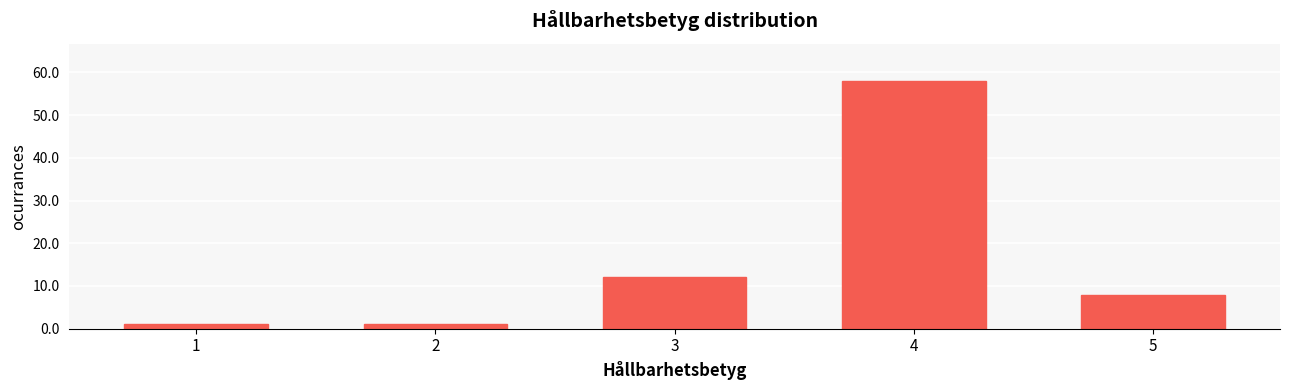

Reading left to right, list all the values displayed in this chart.

1	1	12	58	8